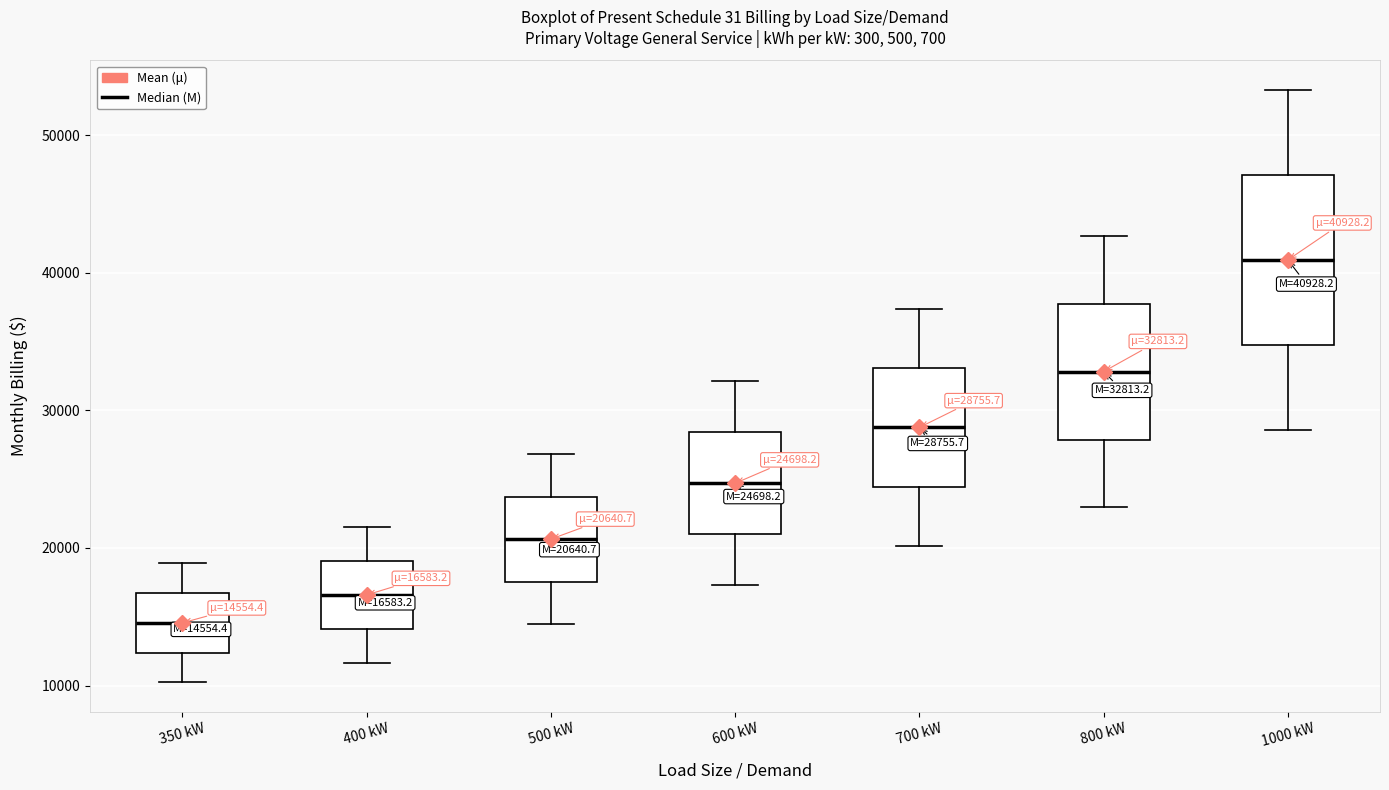

Which box has the lowest median line?

350 kW